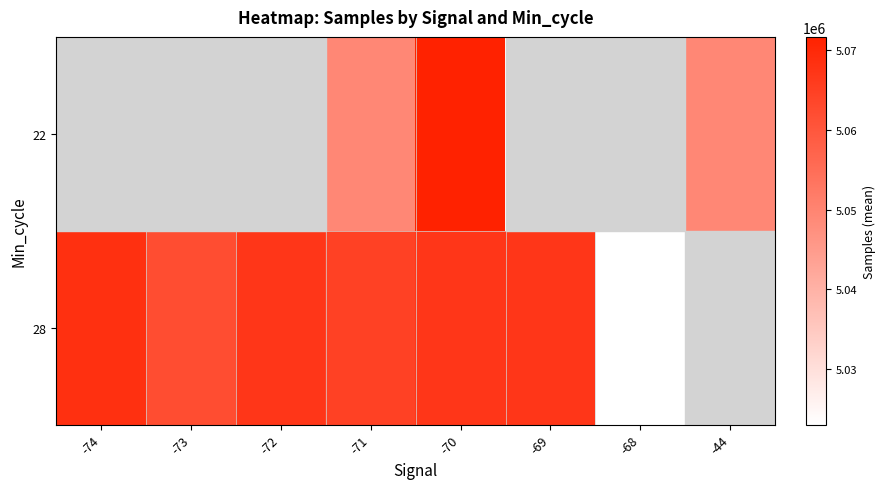

At which category does the chart reach its peak across all series?

-70